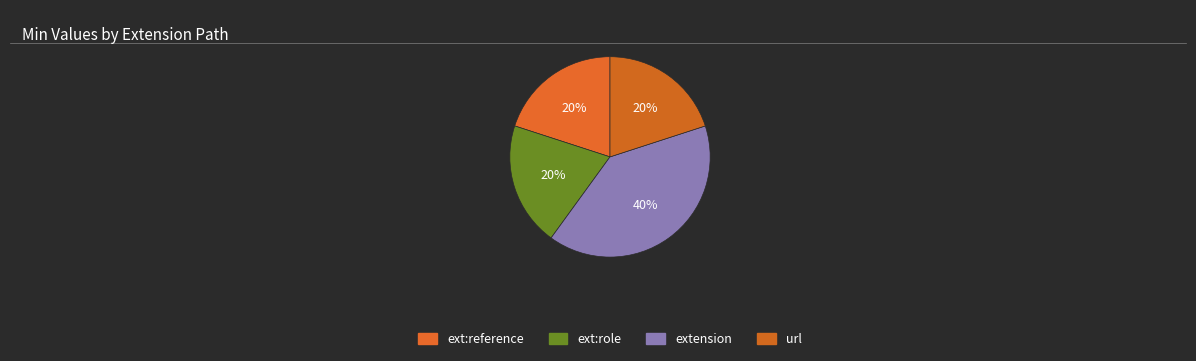

Count the number of slices in the pie.

4